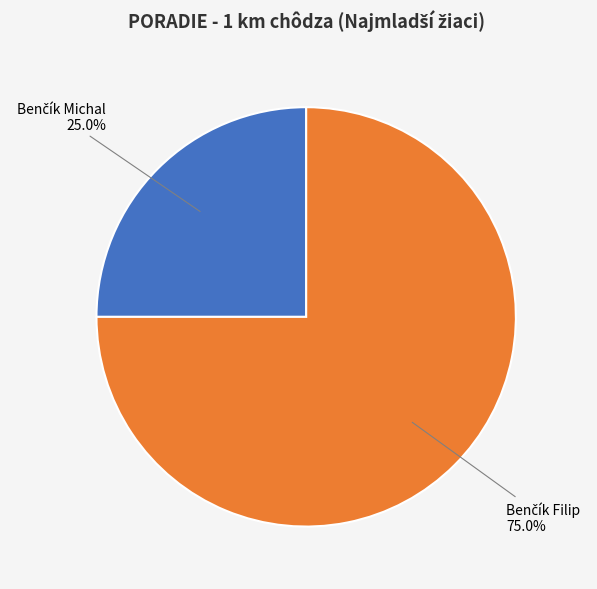

Does any single category account for the majority?

Yes